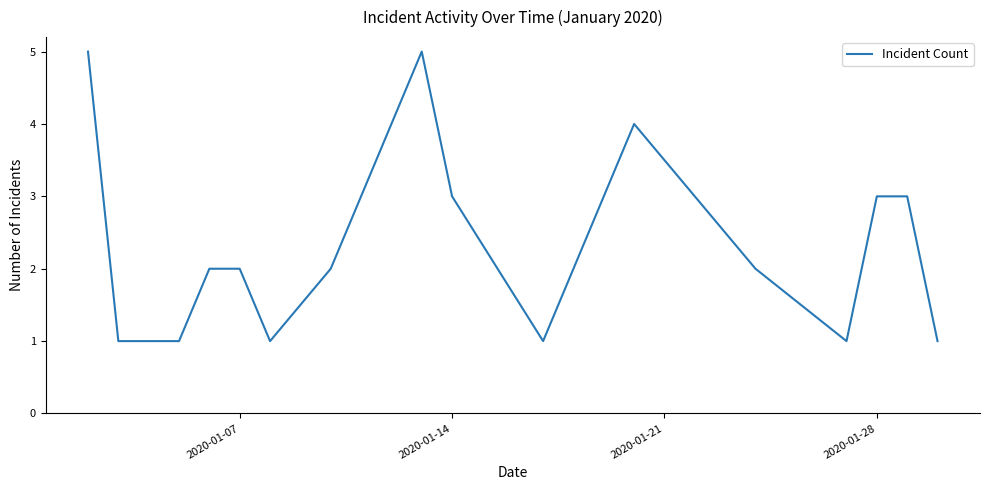

What is the maximum value shown in the chart?

5